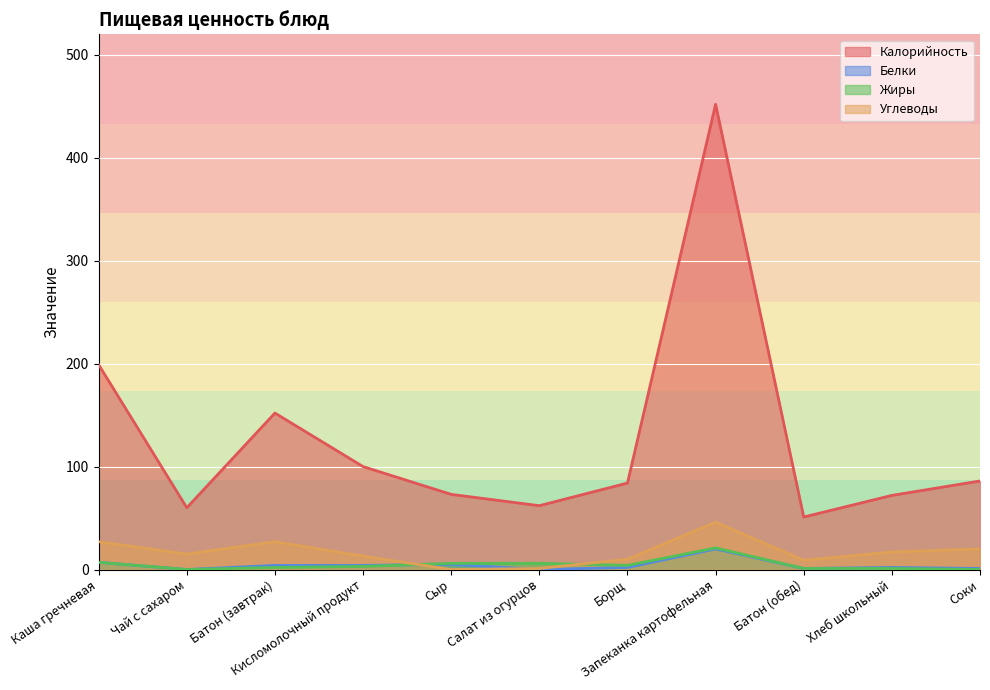

Between Борщ and Запеканка картофельная, which series saw the biggest shift?

Калорийность